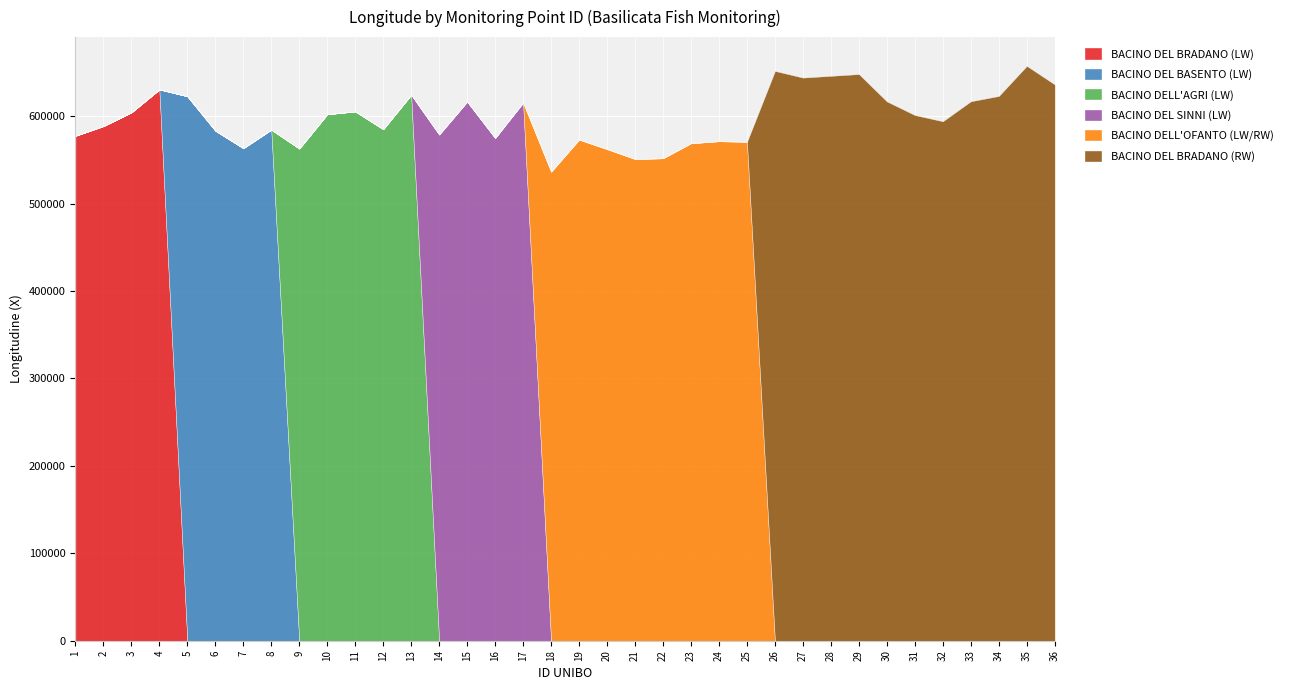

Rank the series at 20 from lowest to highest value.

BACINO DEL BRADANO (LW), BACINO DEL BASENTO (LW), BACINO DELL'AGRI (LW), BACINO DEL SINNI (LW), BACINO DEL BRADANO (RW), BACINO DELL'OFANTO (LW/RW)